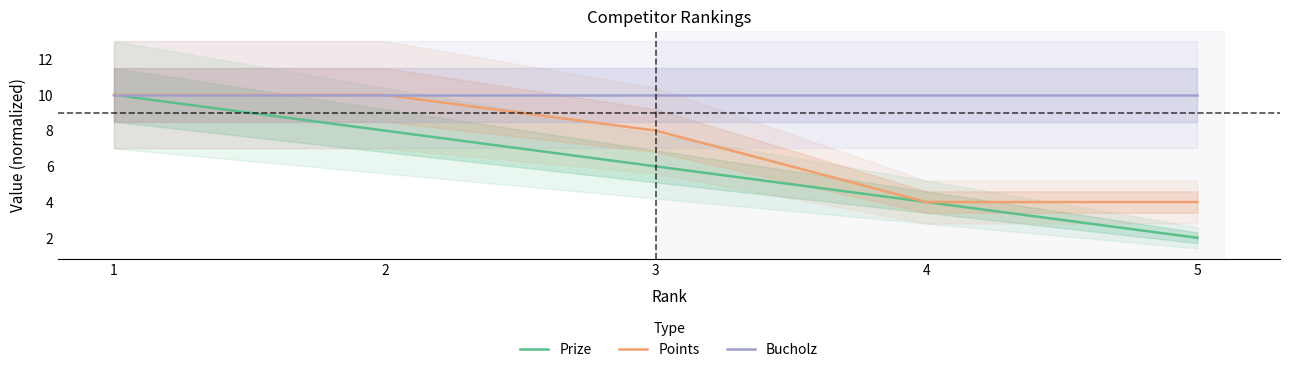

What is the total value across all series at 2?

28